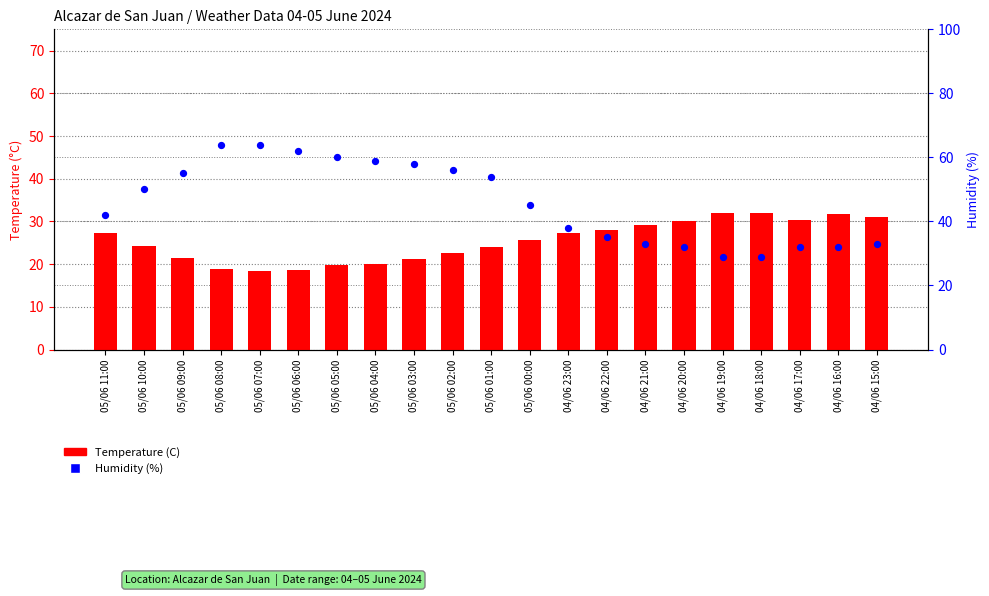

Which series reaches the minimum Y coordinate?

Temperature (C)